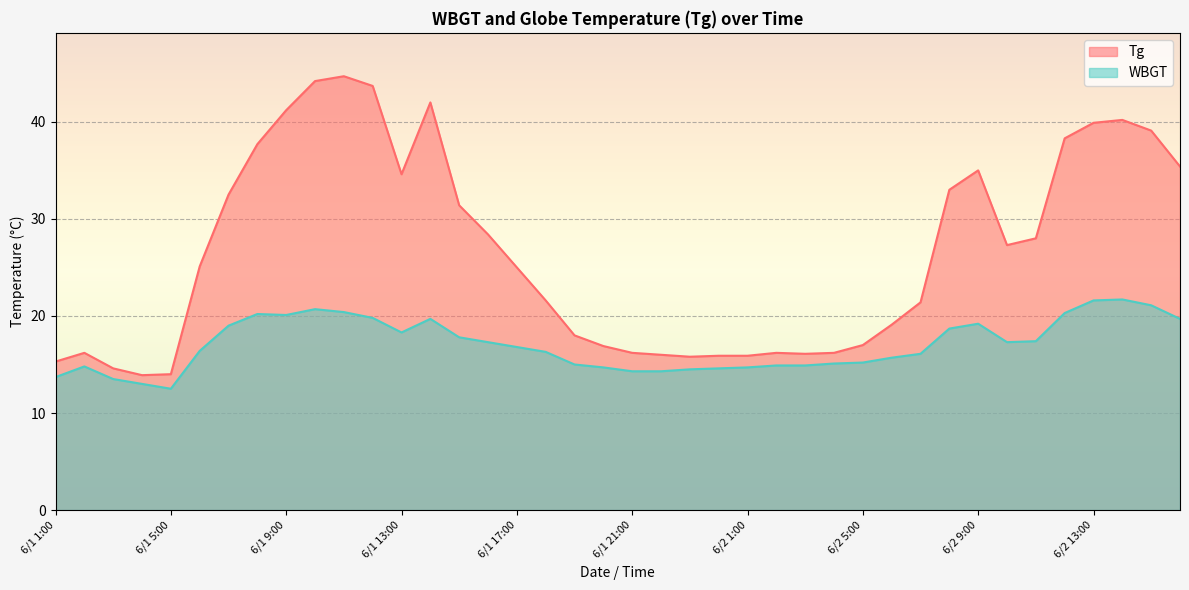

What is the sum of all Tg values?

1063.0